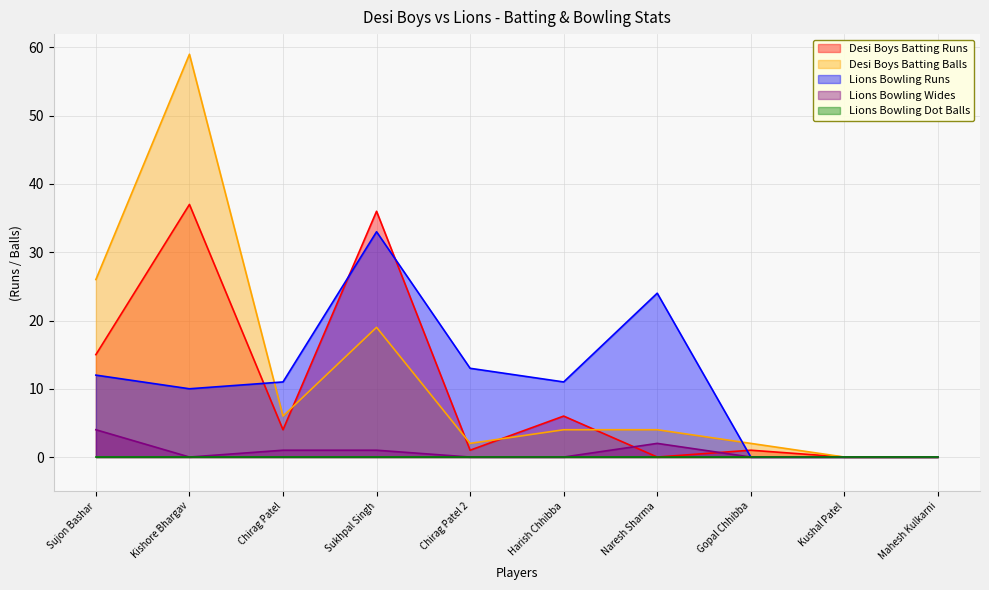

At which category is the sum across all series the highest?

Kishore Bhargav